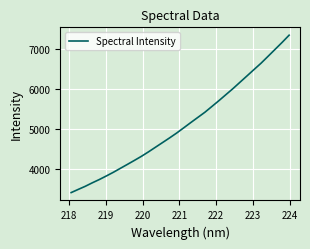

What is the average value?

5111.6